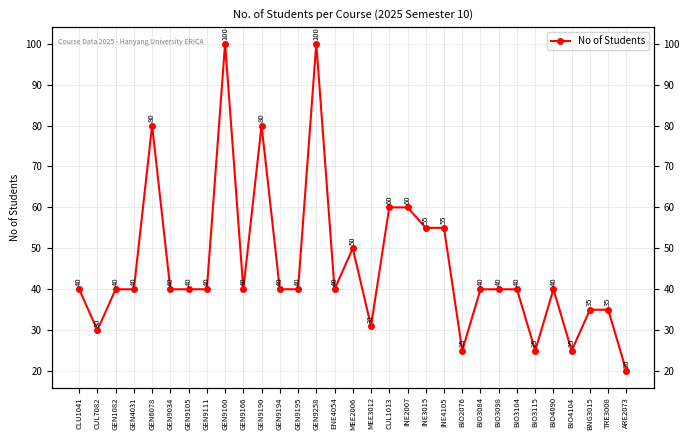

How many interior local peaks (higher than both neighbors) does the data have?

6